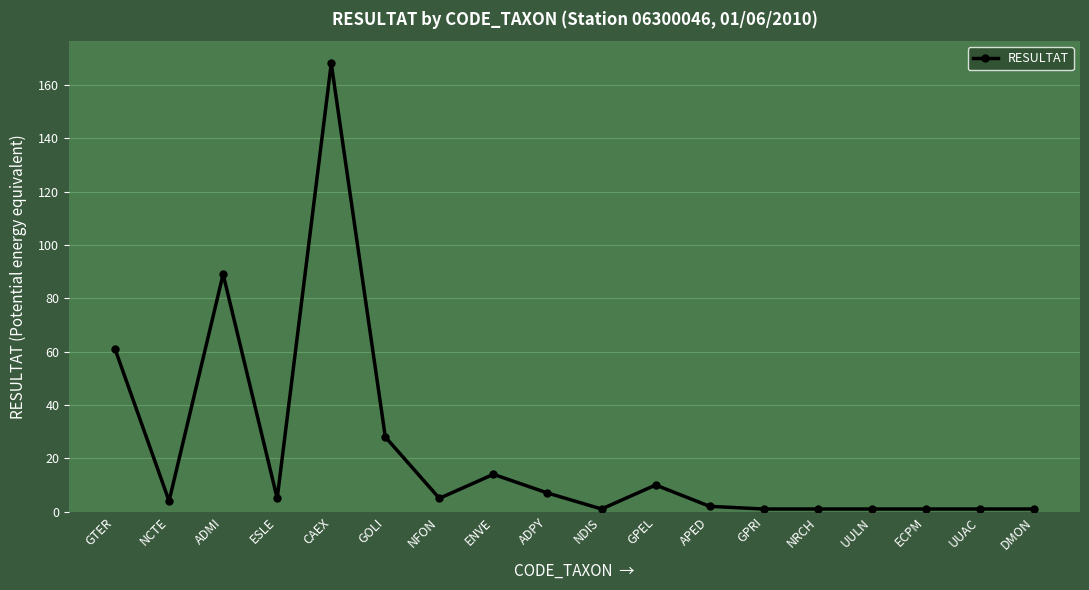

Where is the first local minimum?

NCTE